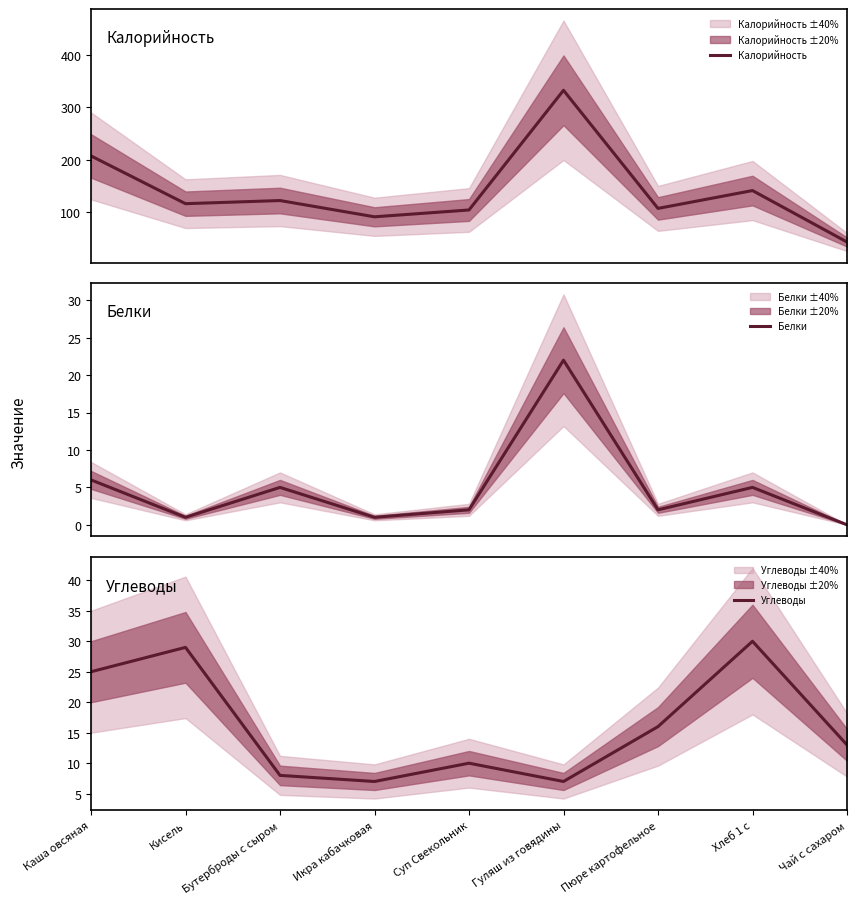

Rank the series by their maximum value, from lowest to highest.

Белки, Углеводы, Калорийность